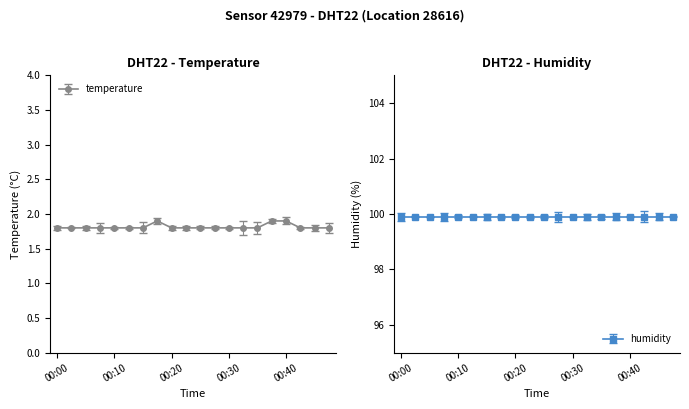

What is the average value?

1.8